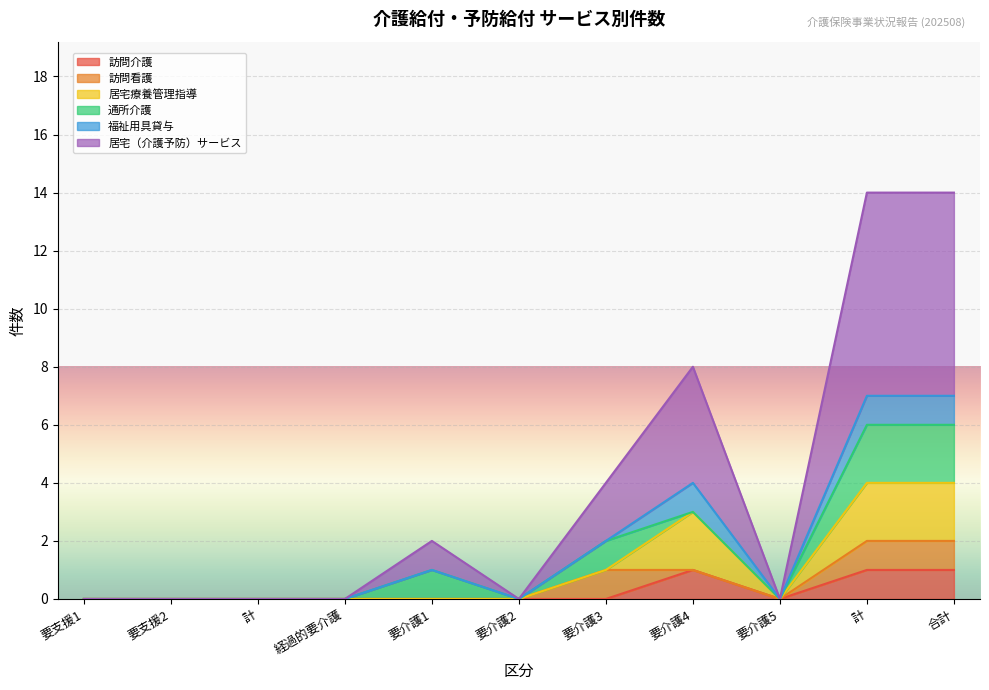

At which label is 訪問看護 closest to 0?

要支援1